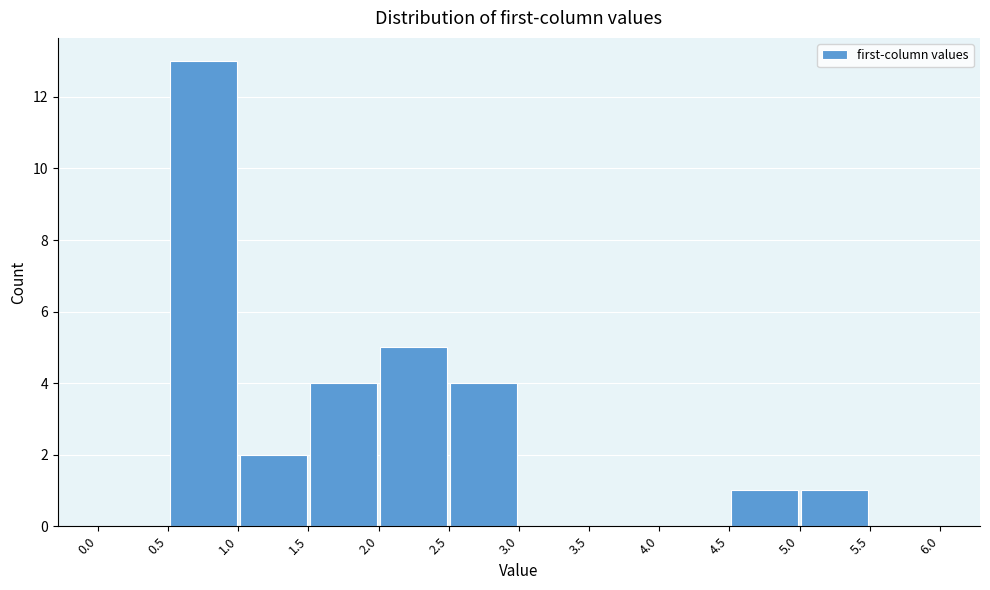

How tall is the bar that spans 5.0 to 5.5 on the x-axis? The values are not printed on the chart, so give them approximately, as read against the axis.

1